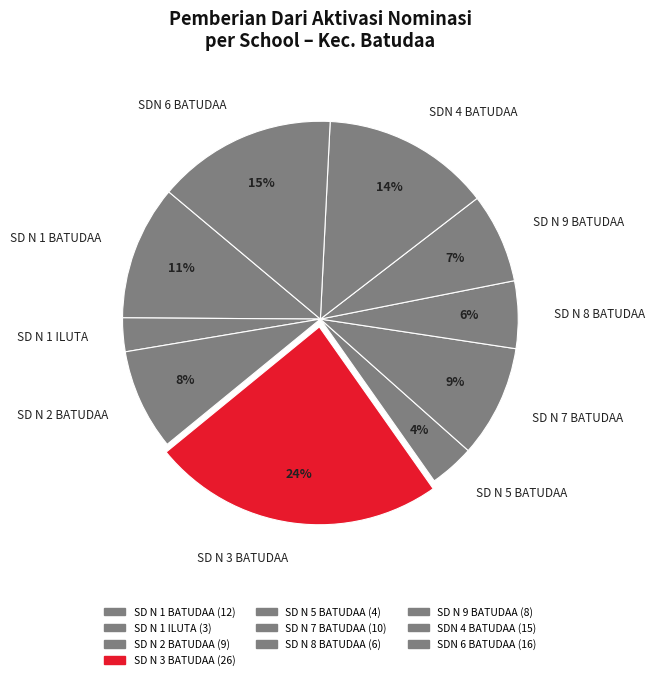

To the nearest percent, what is the average slice percentage?

10%